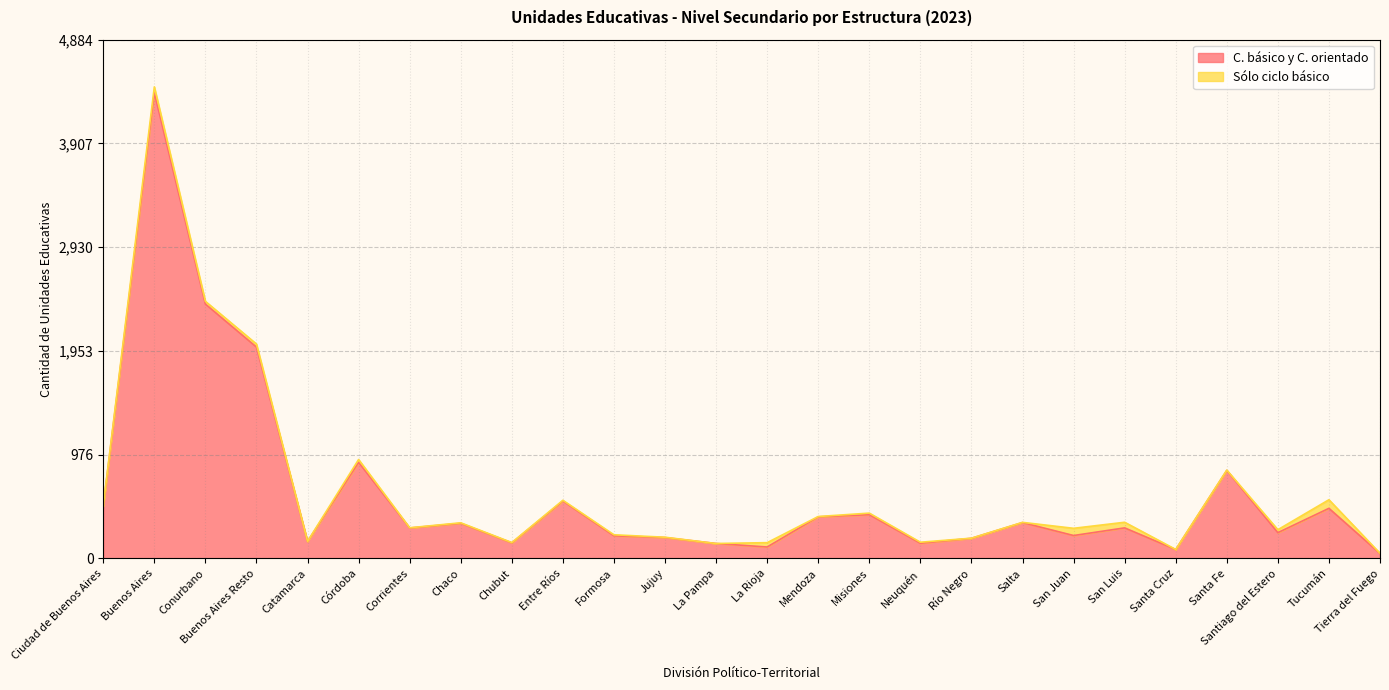

How many categories are shown in the chart?

26